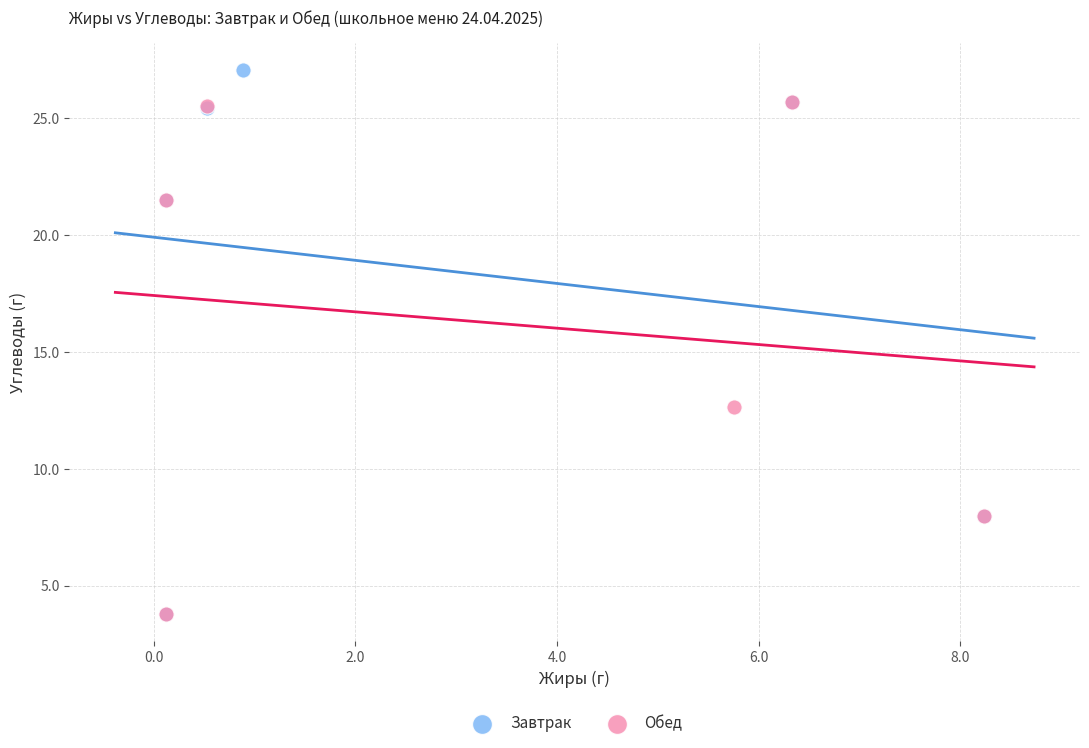

What are all the series names shown in the legend?

Завтрак, Обед